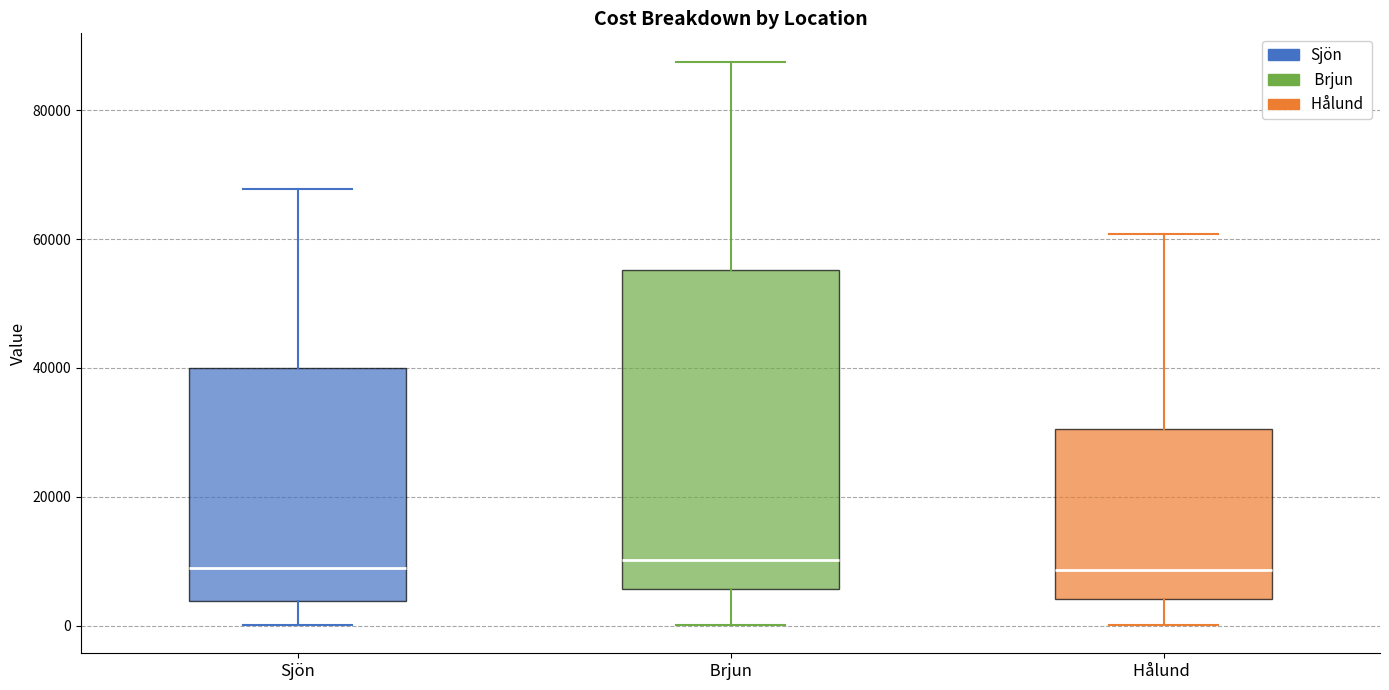

Which box is the tallest, from its lower edge to its upper edge?

Brjun